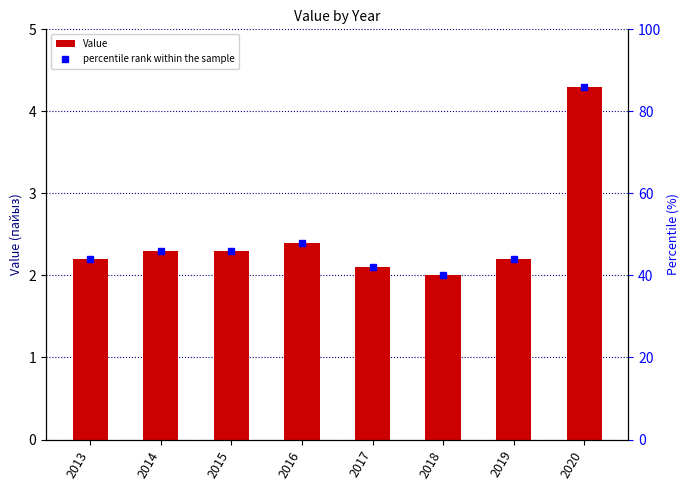

At 2013, list the series in order from smallest to largest.

Value, percentile rank within the sample